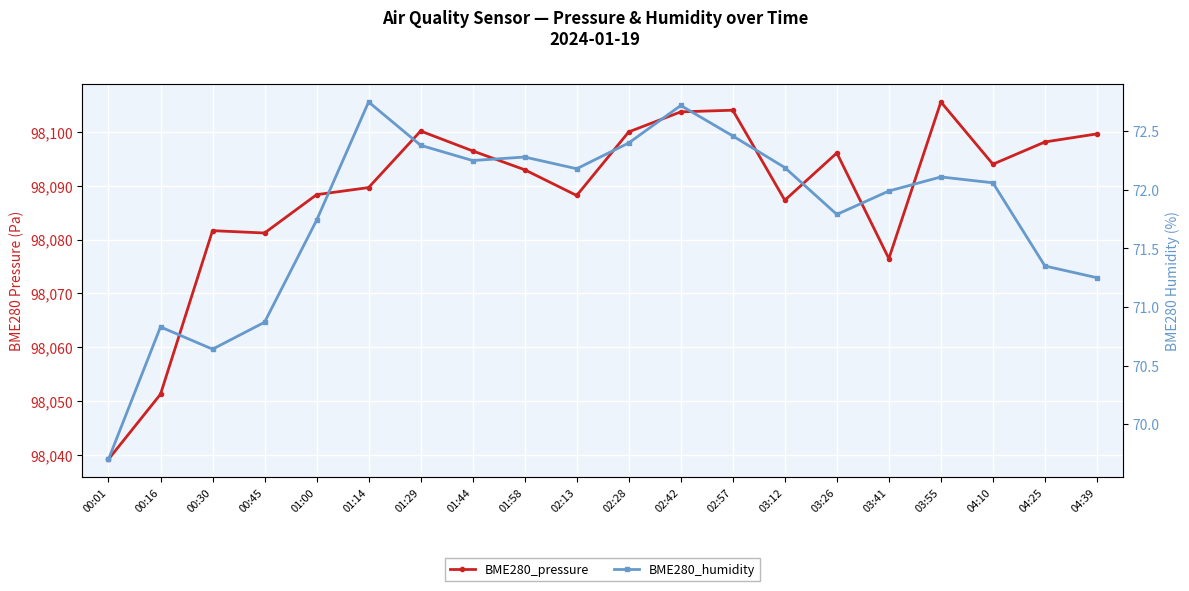

Reading left to right, what are all the values shown in this chart?

BME280_pressure: 98039.2	98051.3	98081.7	98081.2	98088.3	98089.7	98100.2	98096.5	98093.0	98088.2	98100.0	98103.7	98104.0	98087.3	98096.1	98076.5	98105.6	98094.0	98098.1	98099.6
BME280_humidity: 69.7	70.8	70.6	70.9	71.7	72.8	72.4	72.2	72.3	72.2	72.4	72.7	72.5	72.2	71.8	72.0	72.1	72.1	71.3	71.2